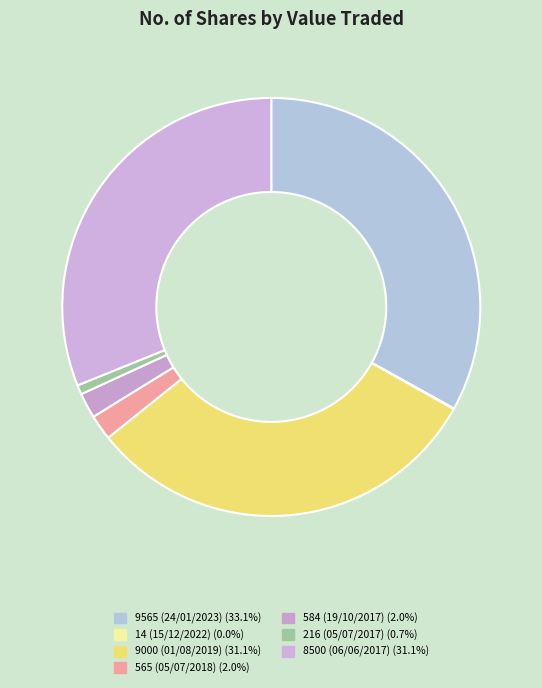

Rank the categories by value from highest to lowest.

9565 (24/01/2023), 9000 (01/08/2019), 8500 (06/06/2017), 565 (05/07/2018), 584 (19/10/2017), 216 (05/07/2017), 14 (15/12/2022)